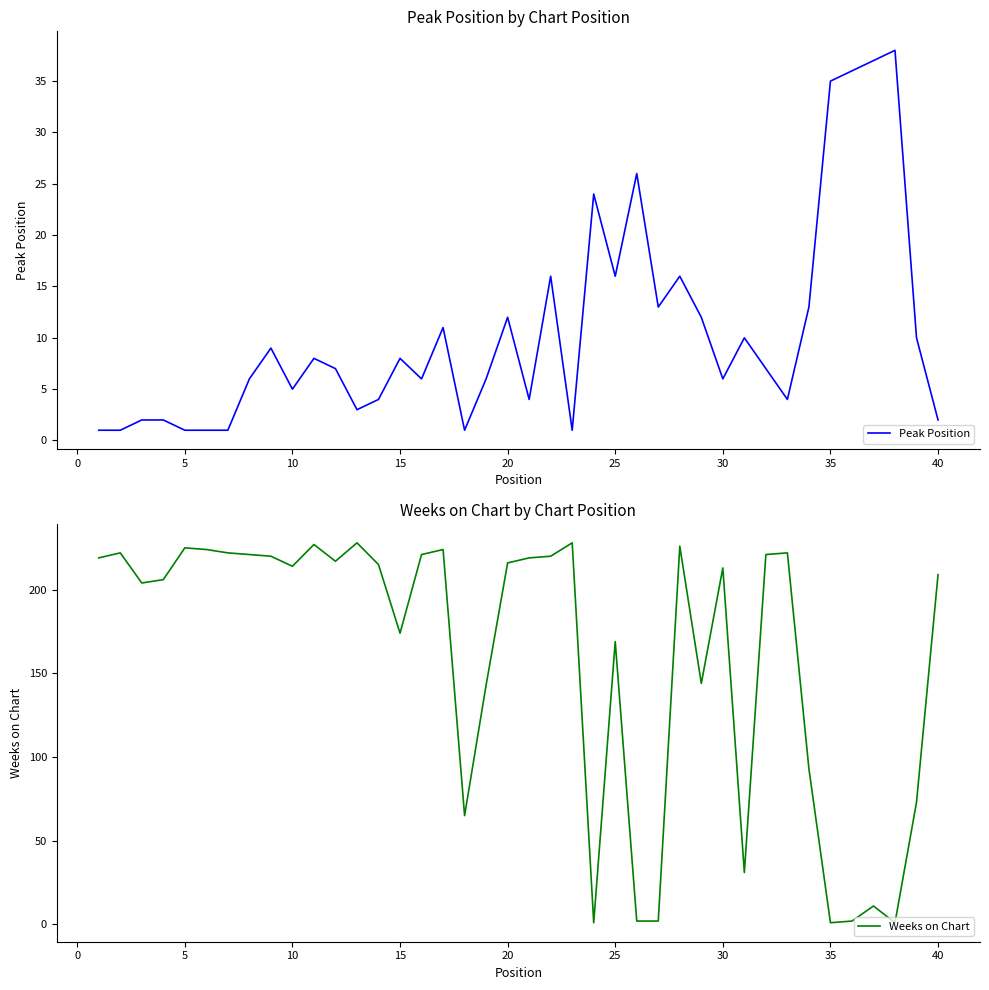

What value does the Weeks on Chart series have at 20, to the nearest 50?

200